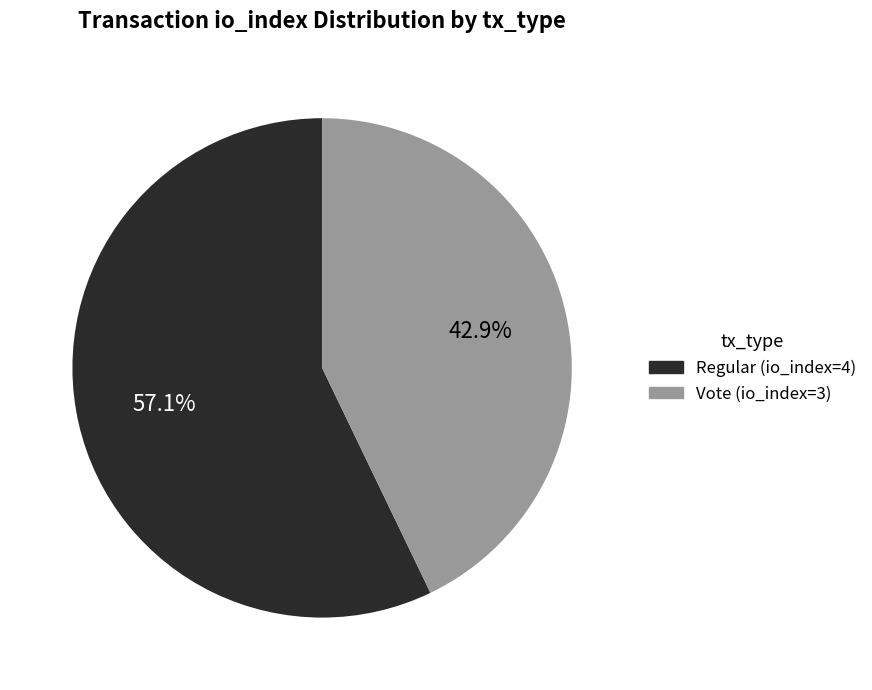

How many slices are in this pie chart?

2